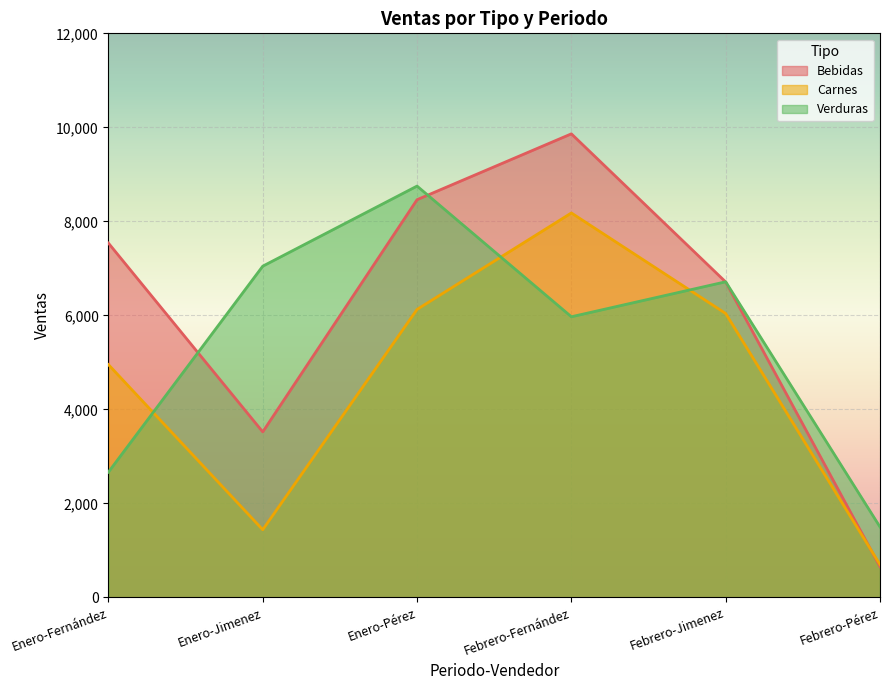

What is the value of the Carnes point at the 5th from the left?

6040